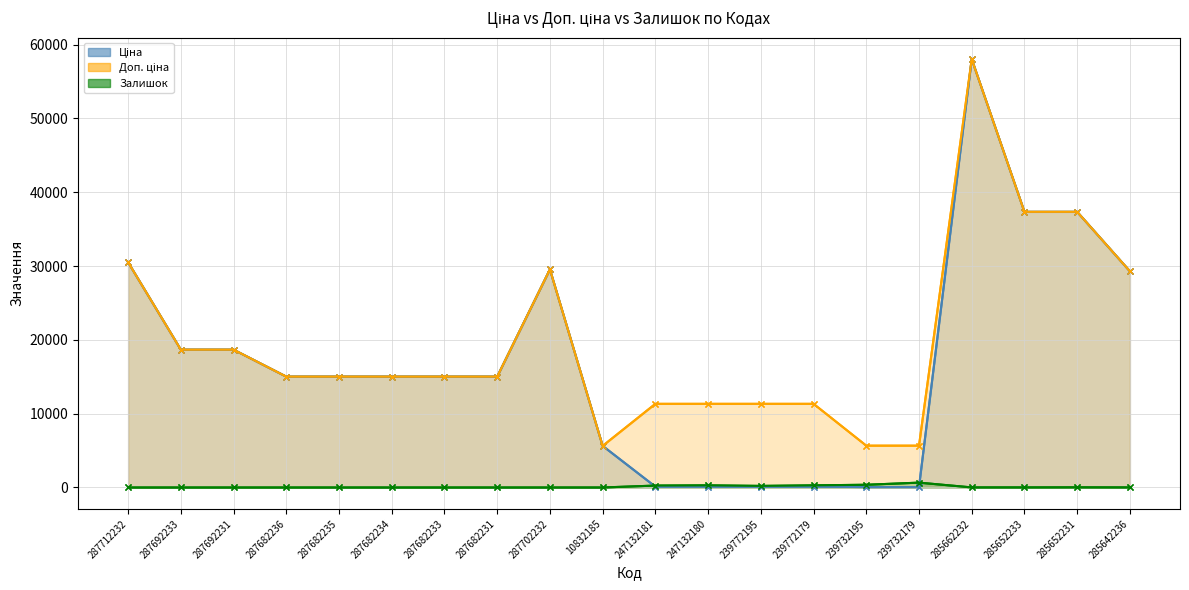

Which series has the widest spread of values?

Ціна